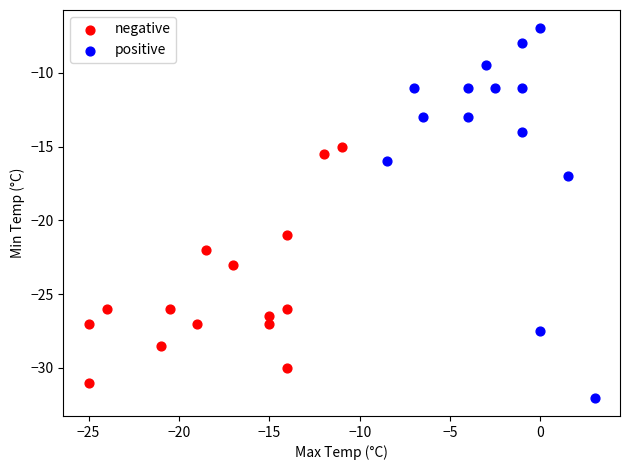

Which series has the widest spread of Y values?

positive